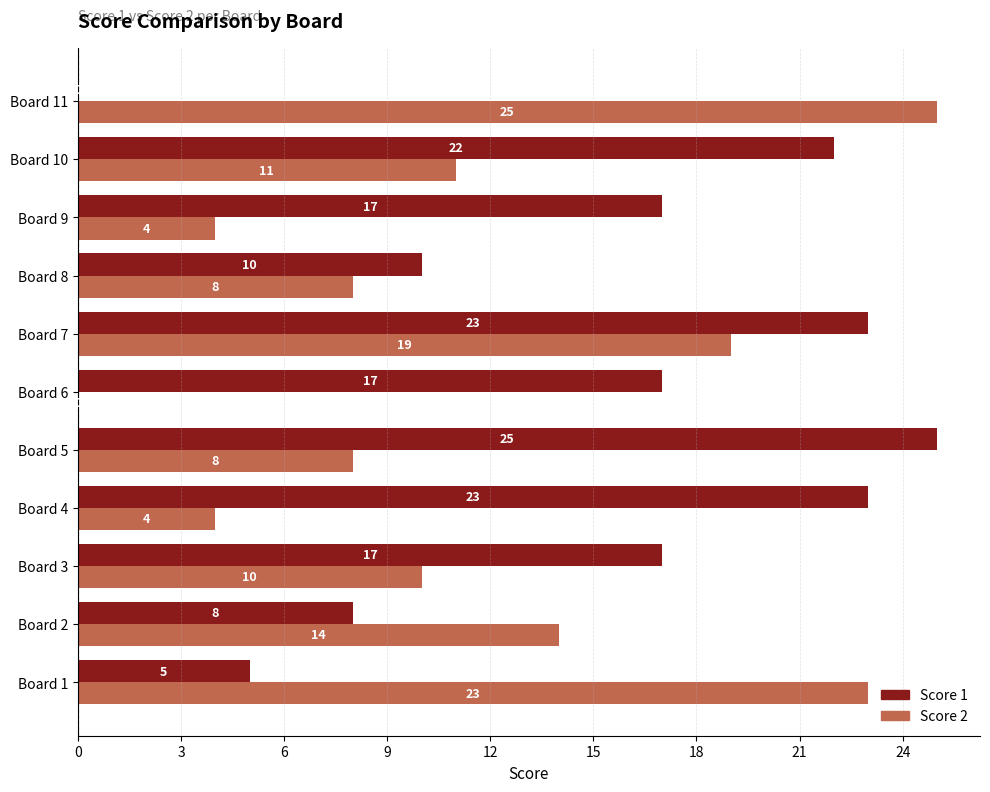

True or false: Score 1 has a value of 17 at Board 9.

True